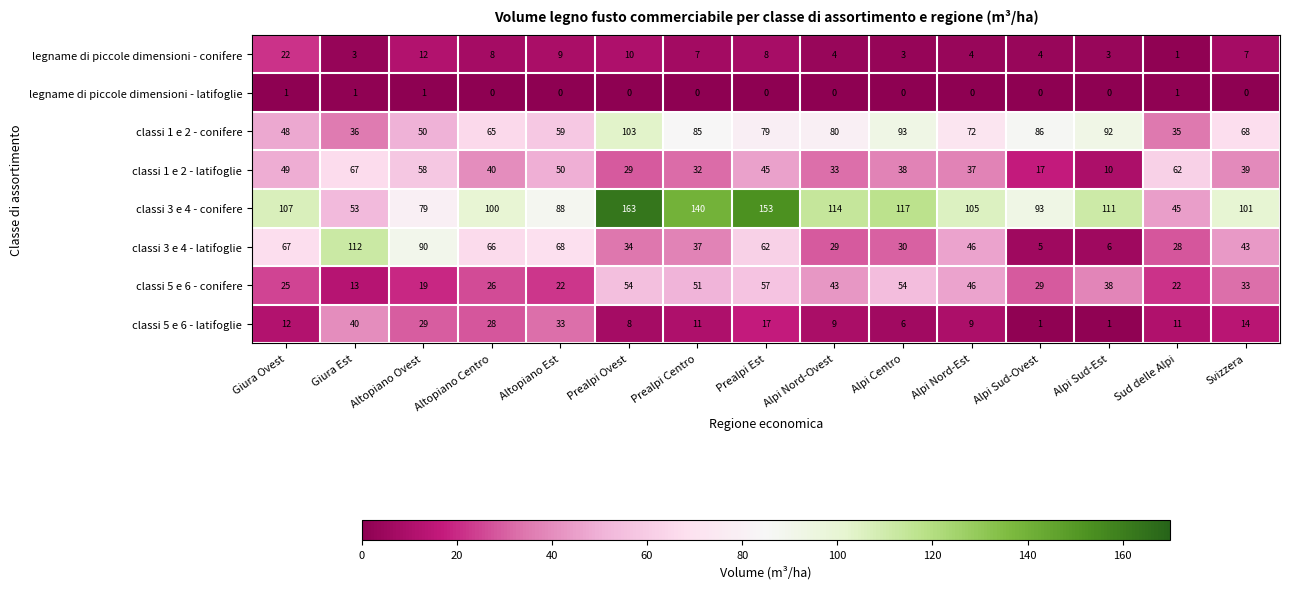

The classi 5 e 6 - conifere series shows 30 at Alpi Nord-Est. True or false?

False